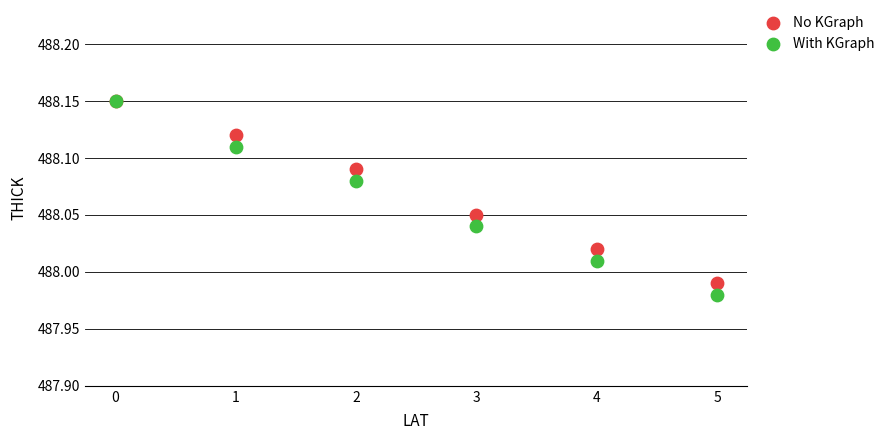

Which series has the largest Y range (max minus min)?

With KGraph